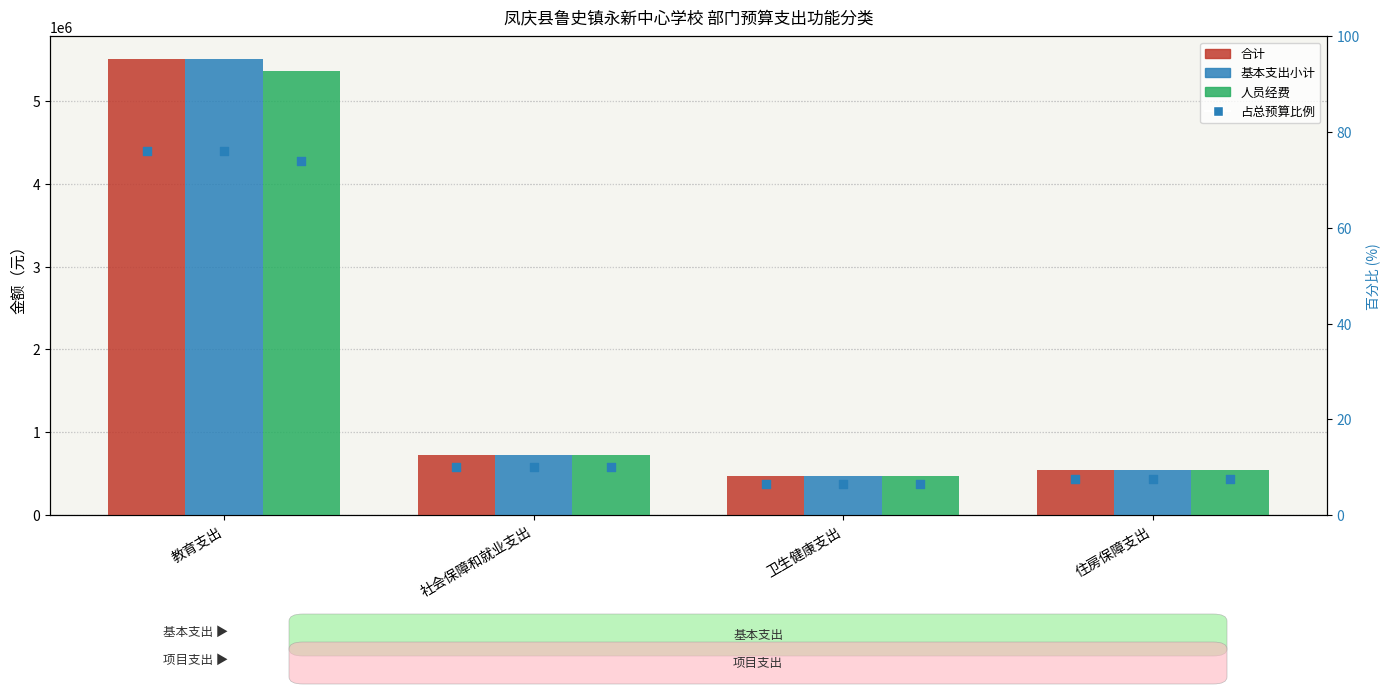

Is the value of 人员经费 at 社会保障和就业支出 greater than the value of 基本支出小计 at 住房保障支出?

Yes